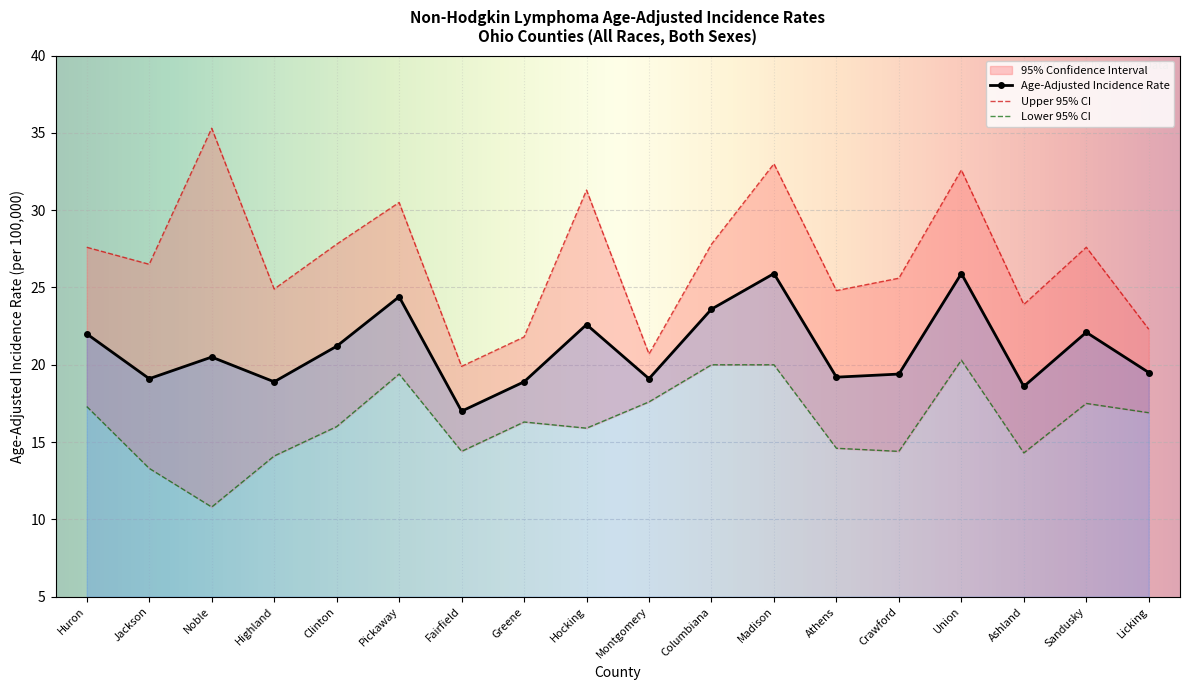

Which category has the lowest value in the Age-Adjusted Rate series?

Fairfield